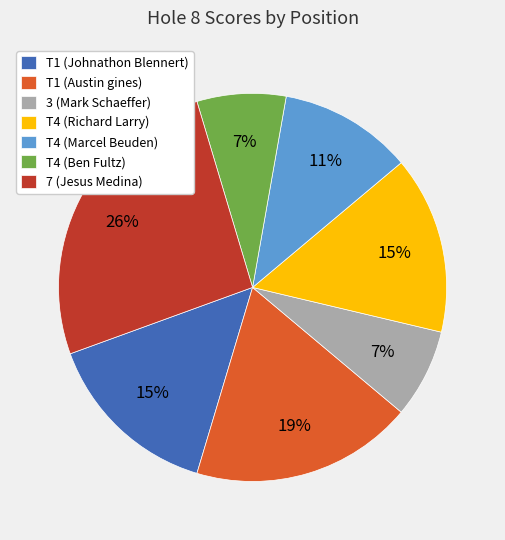

The T4 (Richard Larry) slice represents 23% of the pie. True or false?

False